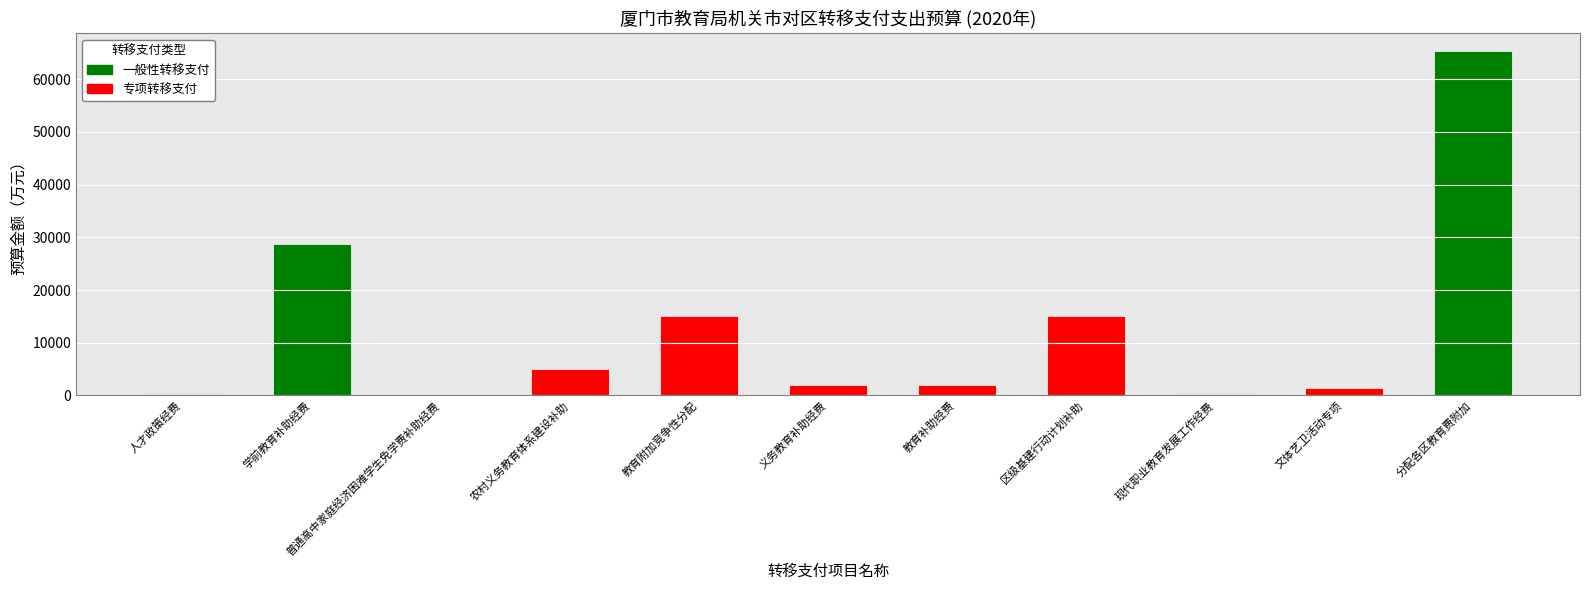

What is the average value?

12284.0